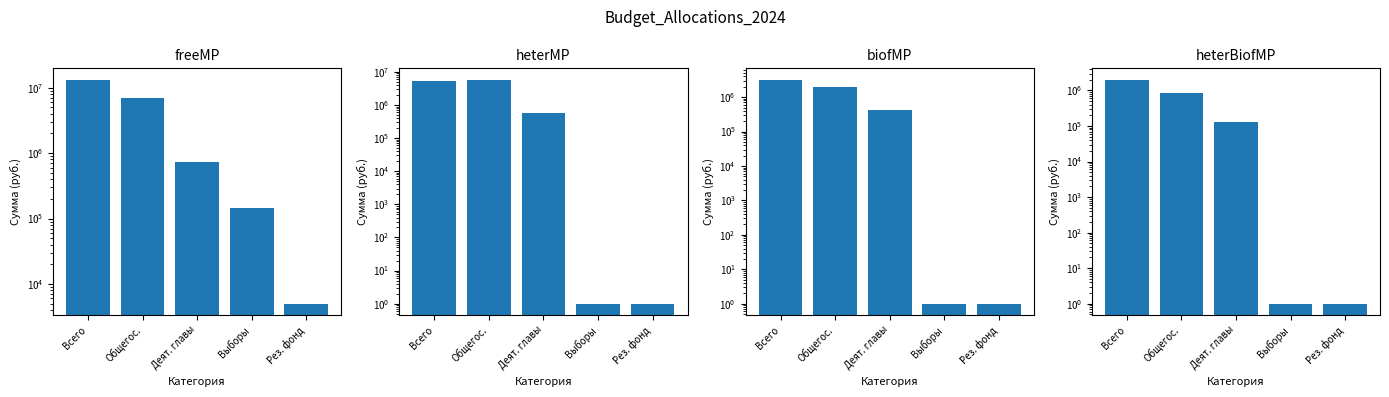

Where is freeMP nearest to the value 6670812?

Общегос.